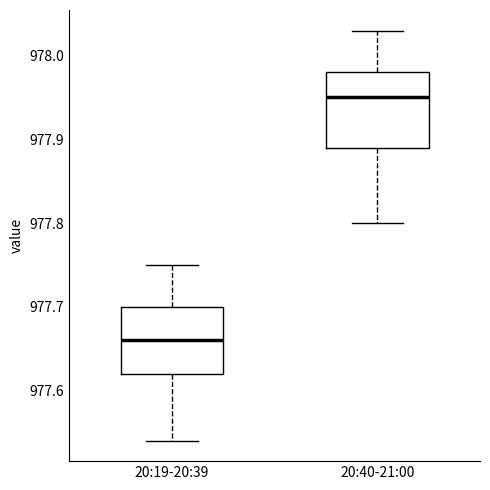

Reading left to right, transcribe this box plot: for each box, give where its median line is, the range the box spans, and where its two whiskers end, as read against the y-axis. The values are not printed on the chart, so give them approximately, as read against the axis.

20:19-20:39: median 977.66, box 977.62 to 977.70, whiskers 977.54 to 977.75
20:40-21:00: median 977.95, box 977.89 to 977.98, whiskers 977.80 to 978.03